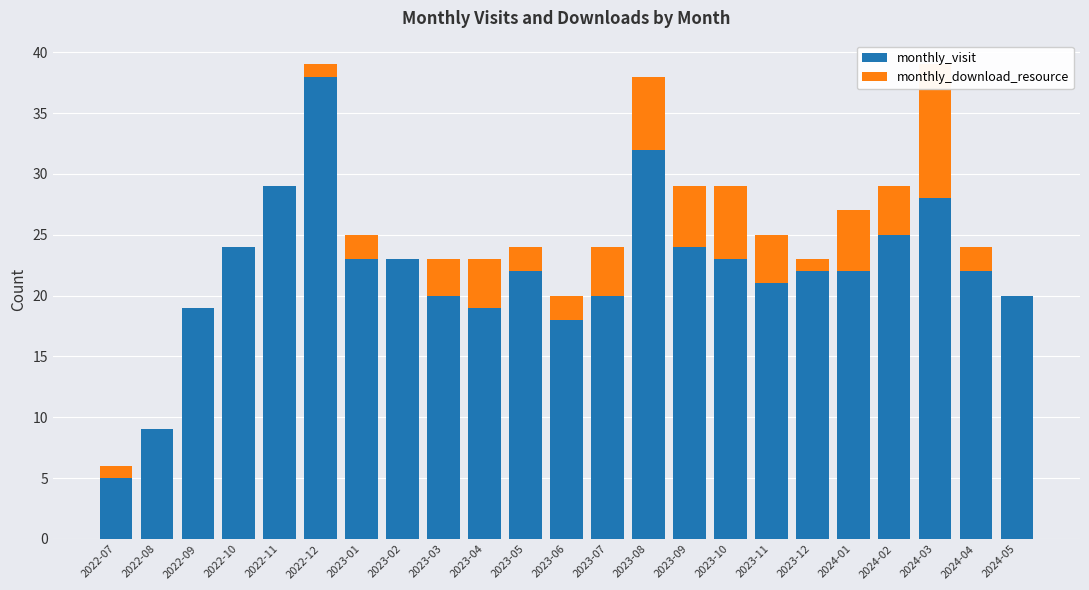

What is the label of the 12th bar from the right?

2023-06